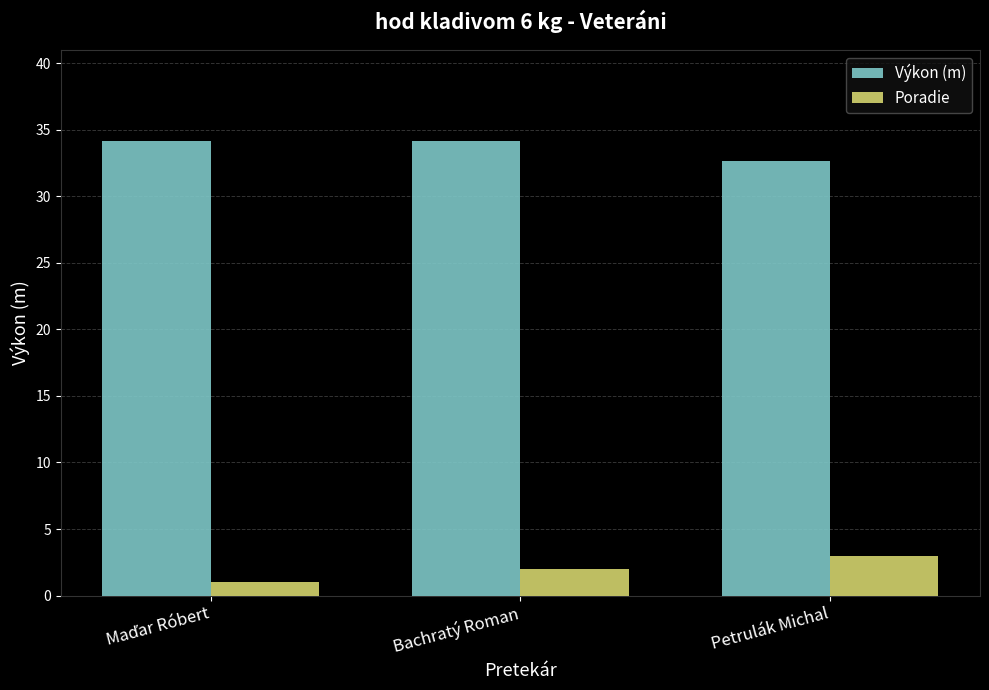

What position from the left is Petrulák Michal?

3